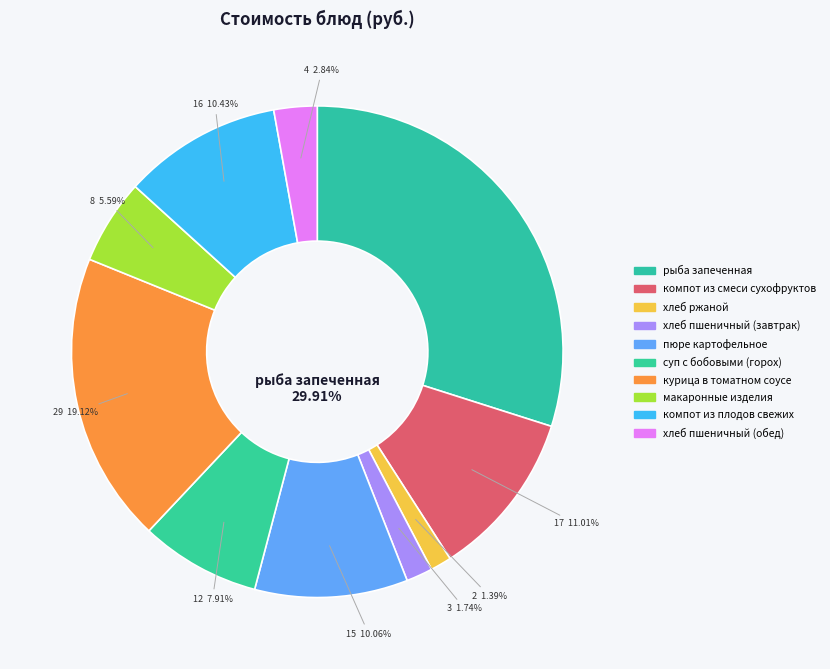

What percentage is the компот из плодов свежих slice, to the nearest percent?

10%